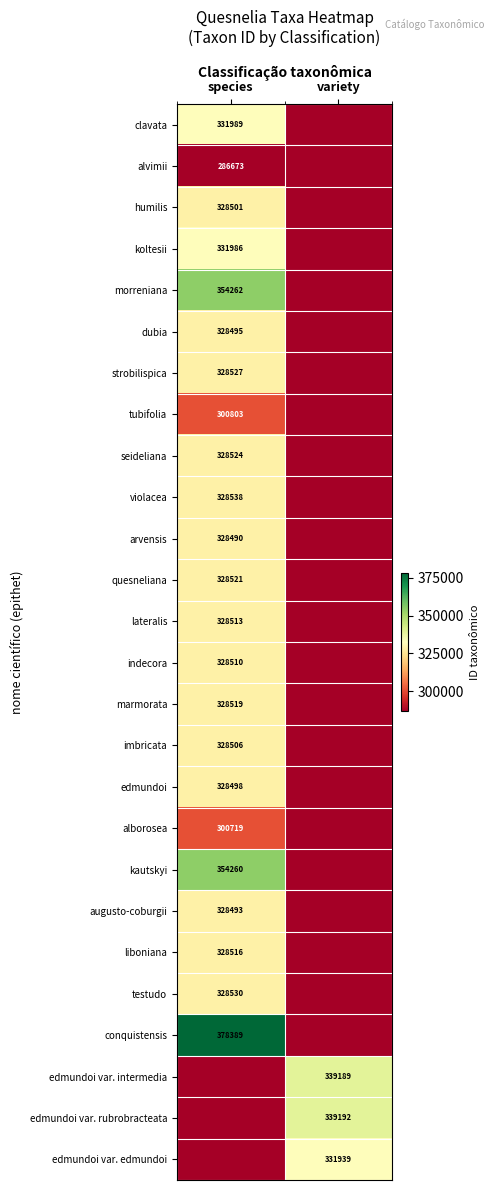

Which category has the highest value across all series?

species